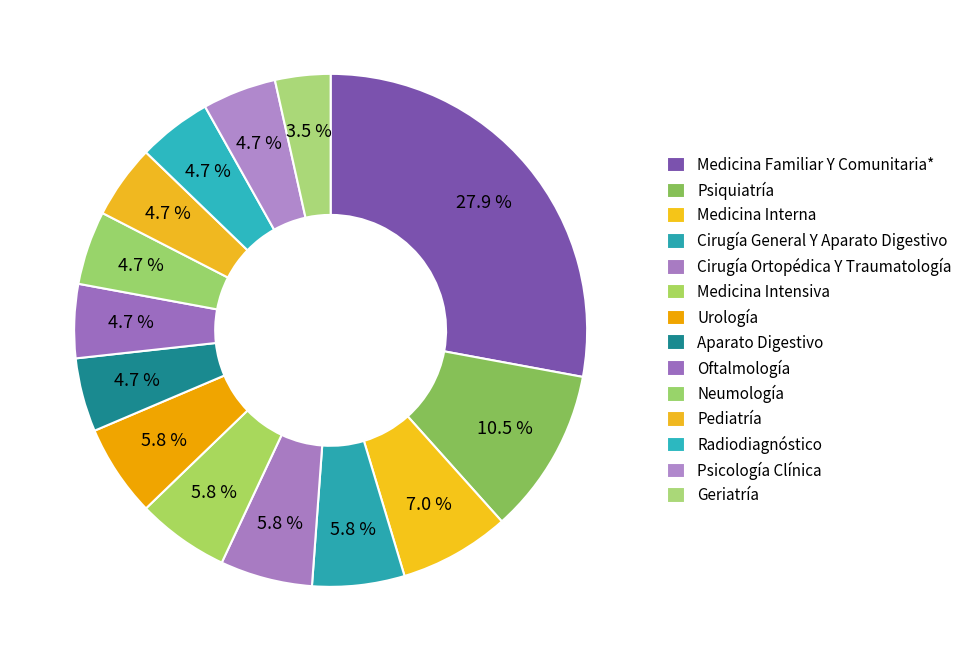

Rank the categories by value from highest to lowest.

Medicina Familiar Y Comunitaria*, Psiquiatría, Medicina Interna, Cirugía General Y Aparato Digestivo, Cirugía Ortopédica Y Traumatología, Medicina Intensiva, Urología, Aparato Digestivo, Oftalmología, Neumología, Pediatría, Radiodiagnóstico, Psicología Clínica, Geriatría